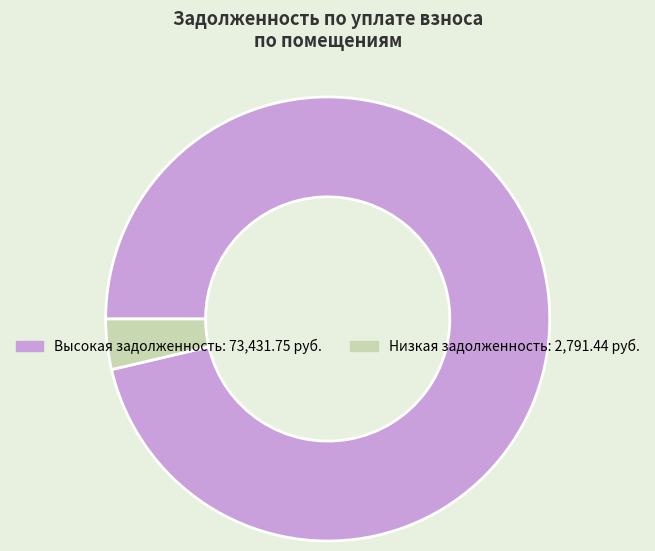

Is there a majority slice in this chart?

Yes